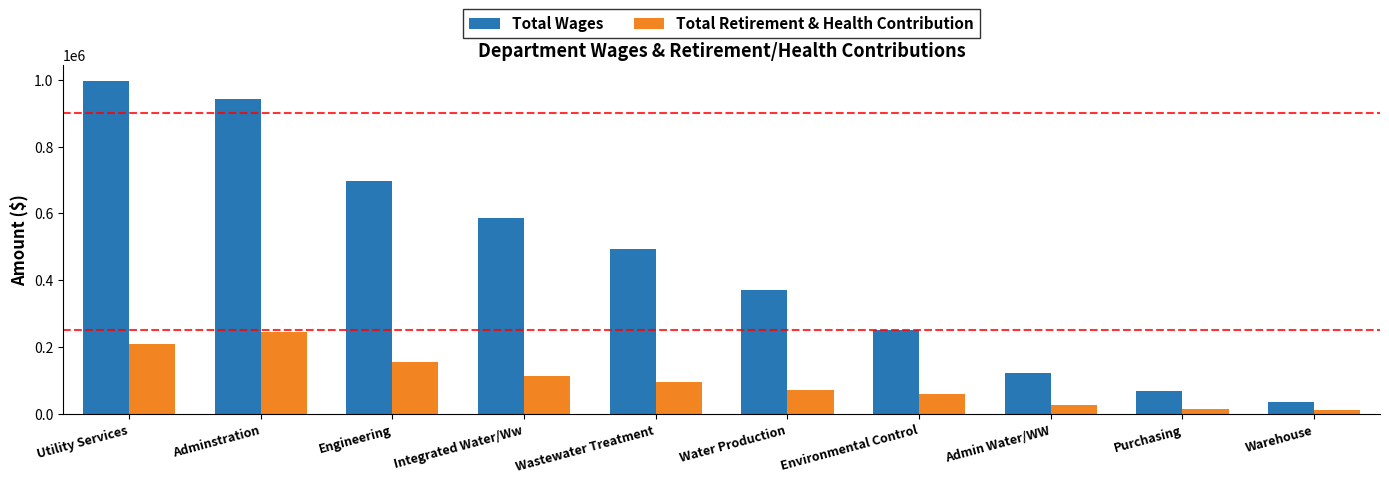

What is the maximum value for Total Wages?

995274